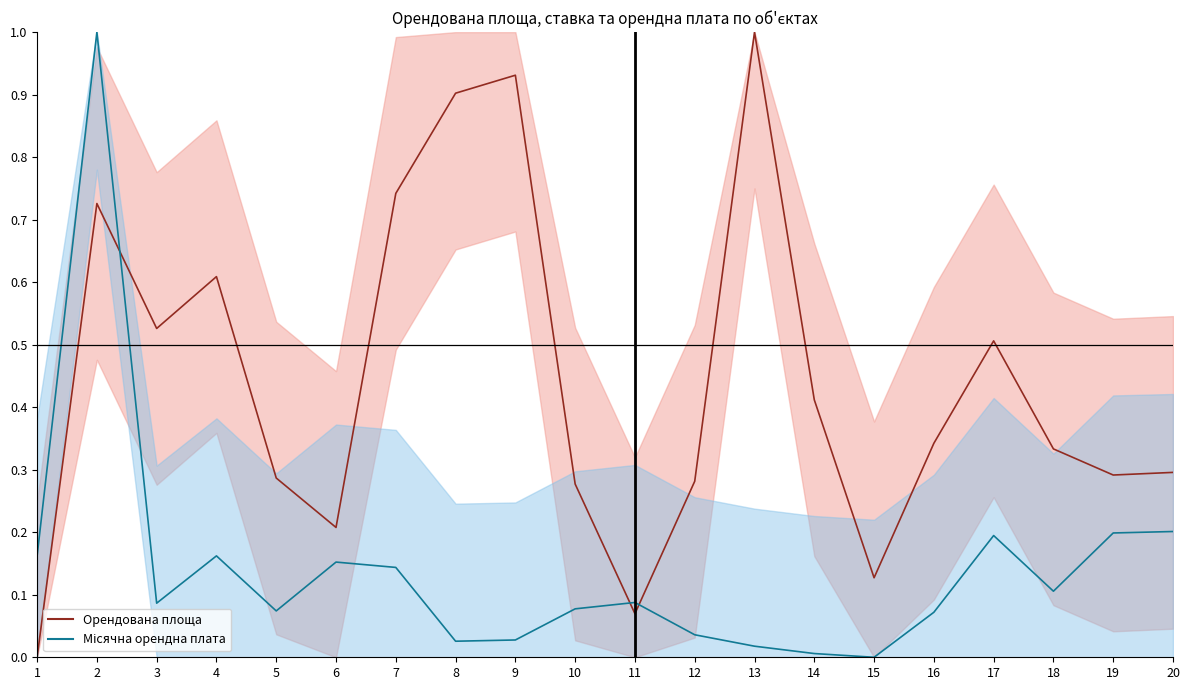

What is the value of the Місячна орендна плата (лінія) point at the 18th from the left?

0.1